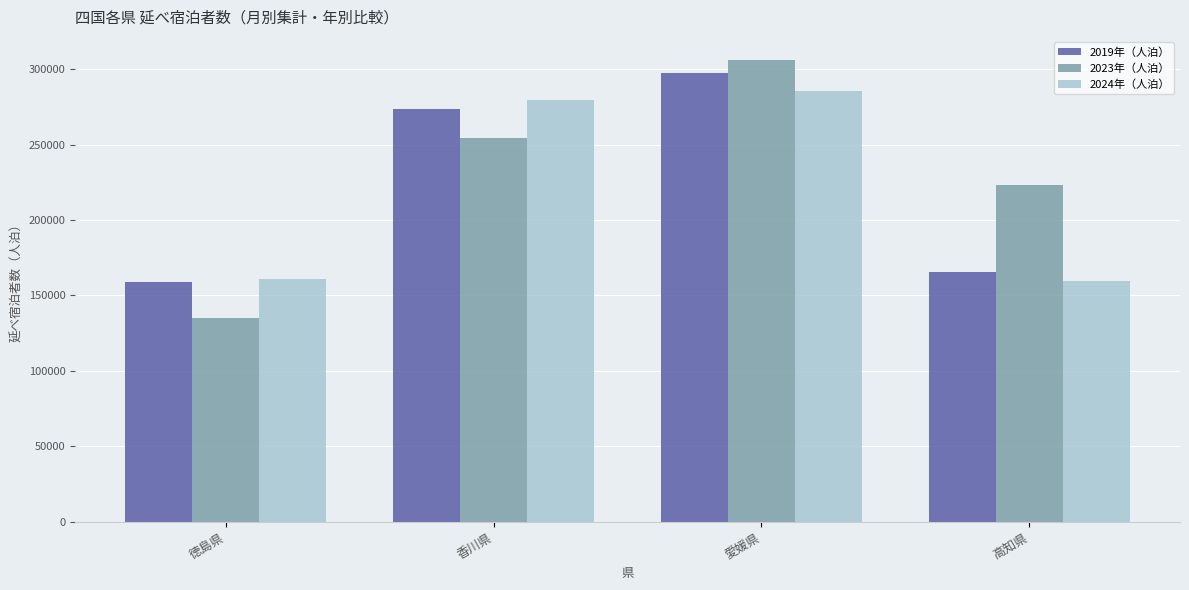

What value does the 2024年（人泊） series have at 高知県, to the nearest 50?

159300